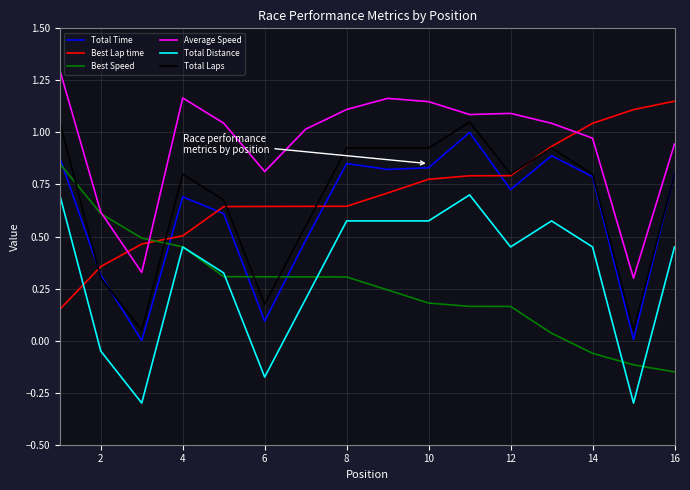

True or false: Average Speed and Total Time cross at least once.

False